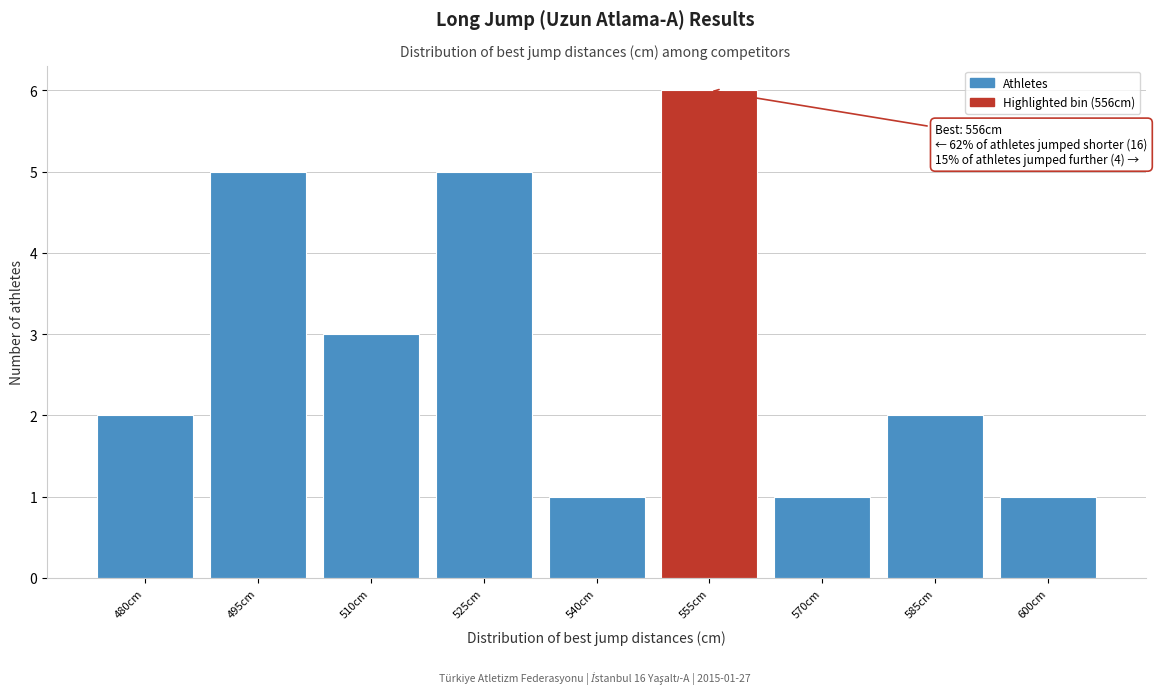

Reading left to right, transcribe all the data shown in this chart.

2	5	3	5	1	6	1	2	1